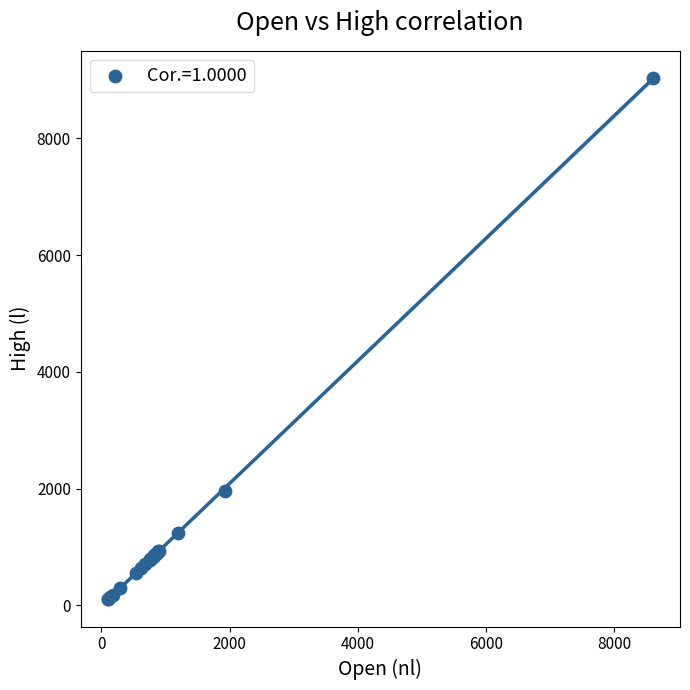

What Y value in the scatter plot is closest to 4567?

1958.9